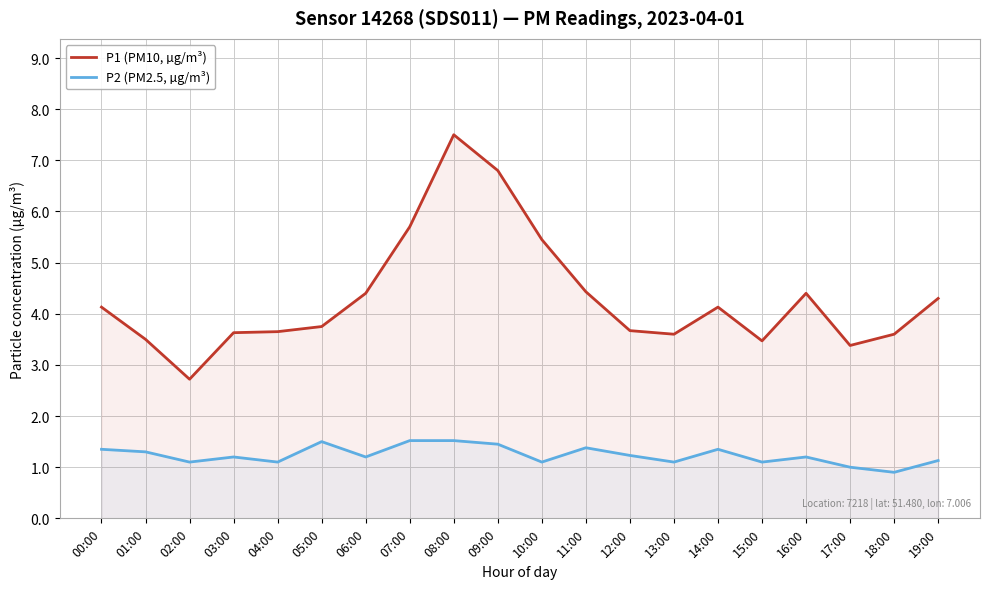

How many data points in P2 (PM2.5, µg/m³) are less than 1?

1